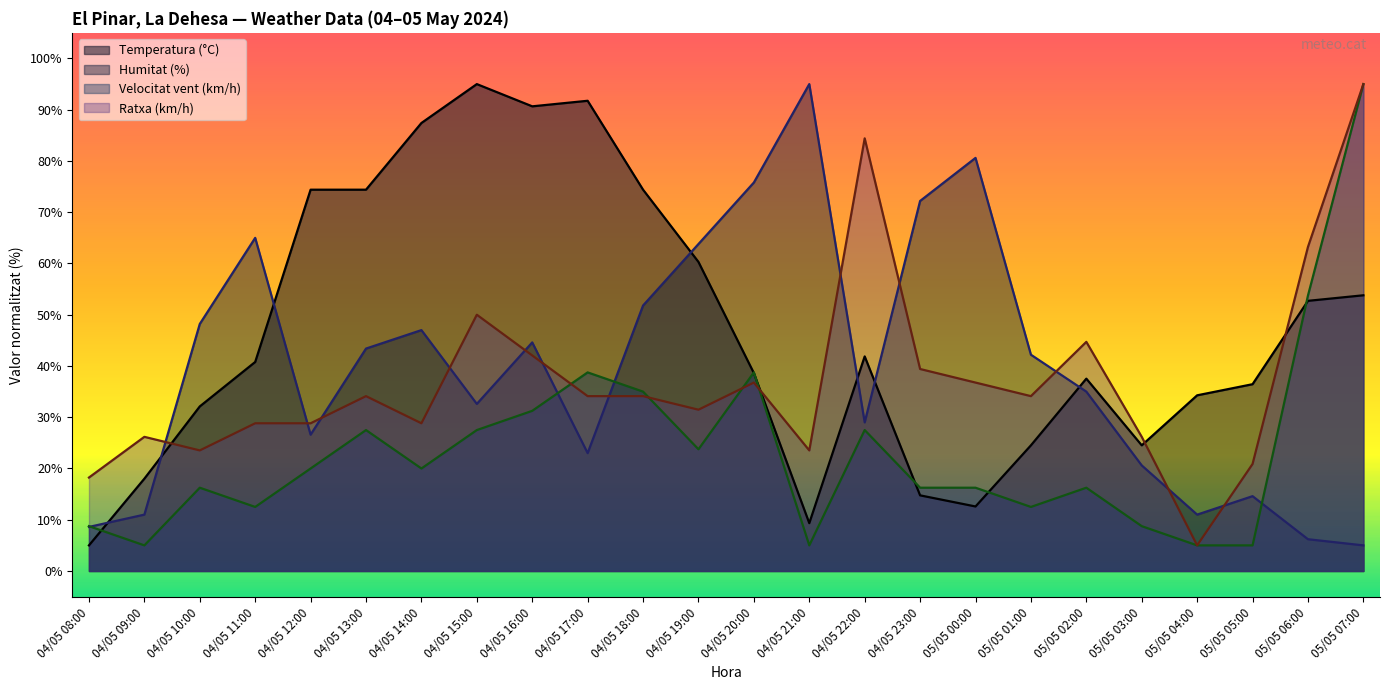

Where is the first local minimum for Humitat (%)?

04/05 12:00